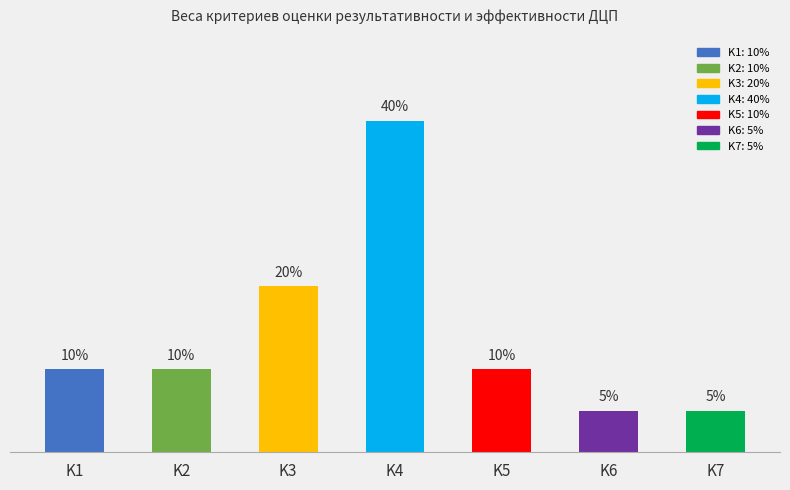

Reading left to right, what are all the values shown in this chart?

K1=0.1	K2=0.1	K3=0.2	K4=0.4	K5=0.1	K6=0.1	K7=0.1